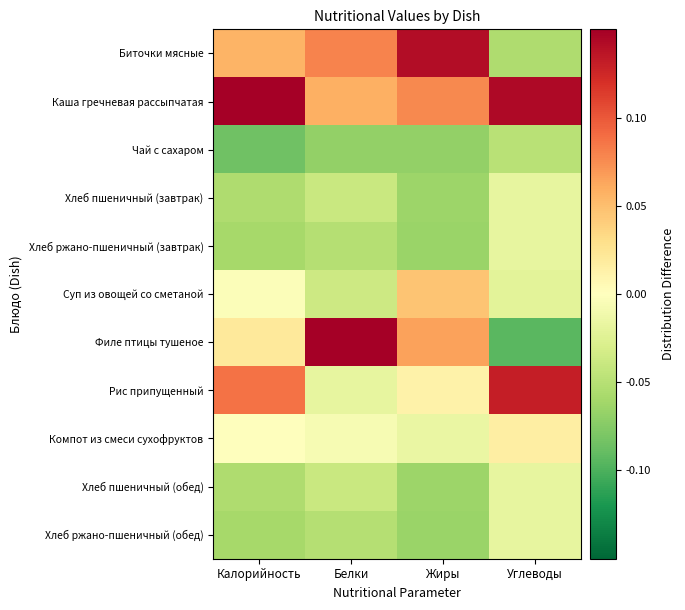

What is the difference between the highest and lowest values at Жиры?

0.2